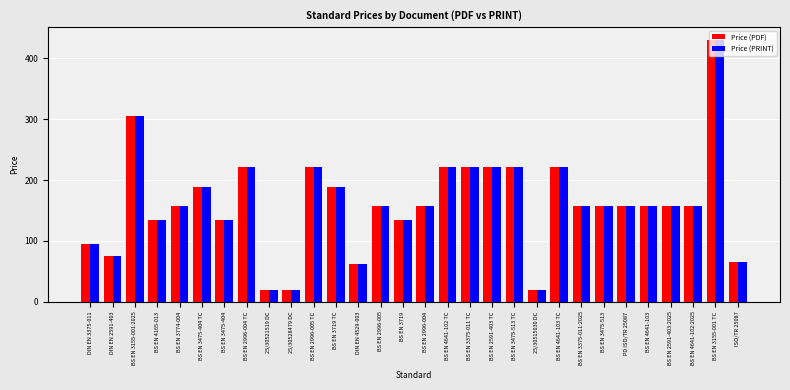

Which category has the highest value across all series?

BS EN 3155-001 TC